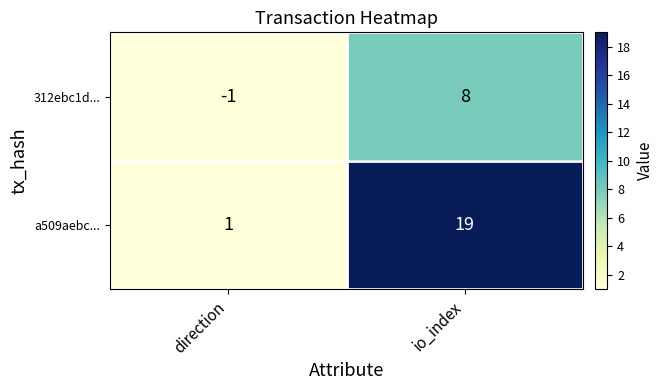

How many categories are shown in the chart?

2